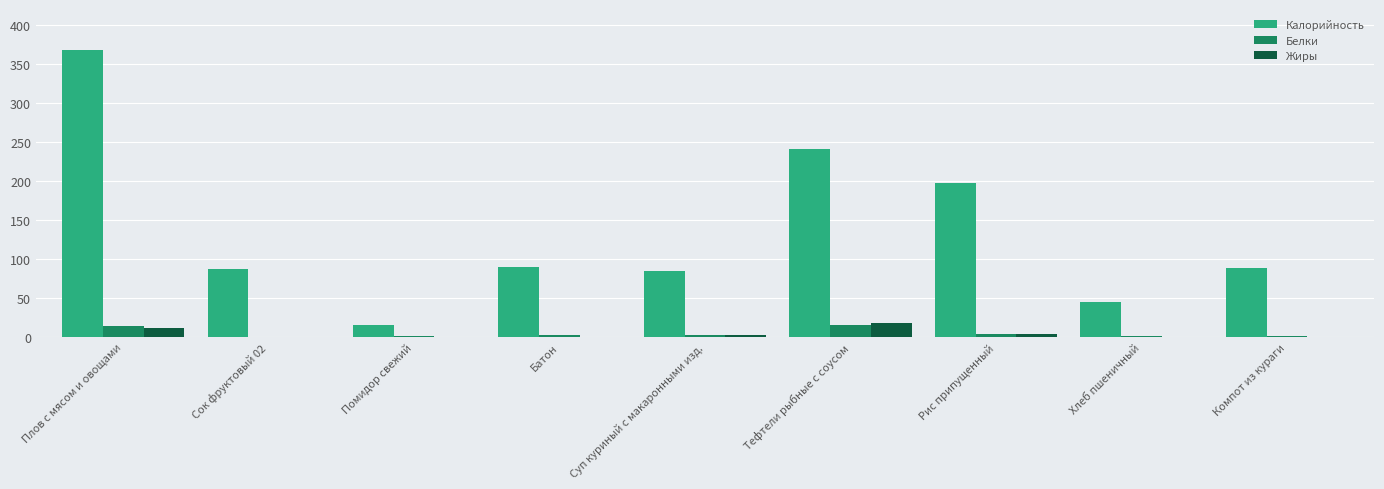

How many series are shown in this chart?

3